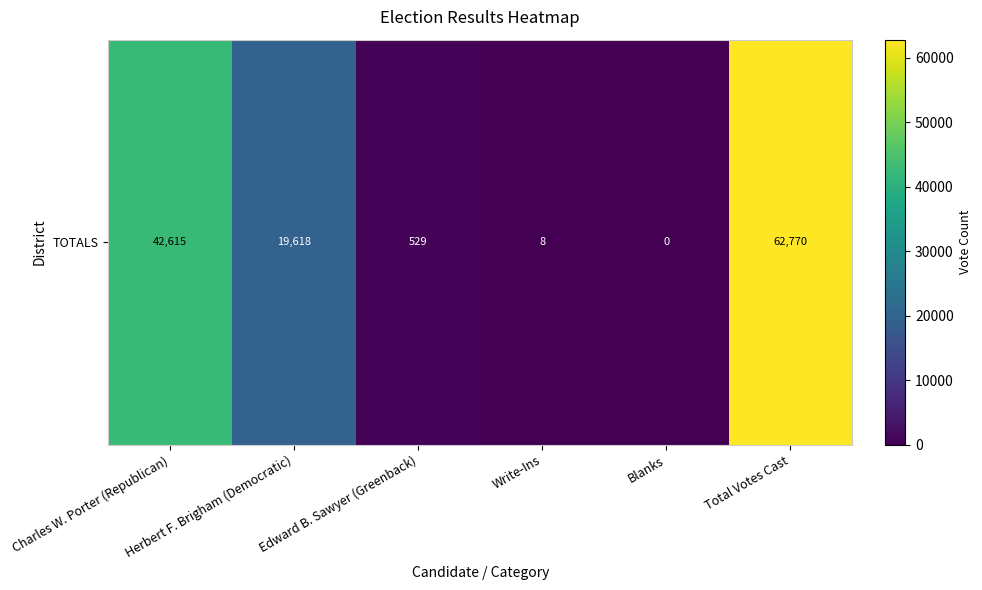

What is the difference between the values at Write-Ins and Total Votes Cast?

62762